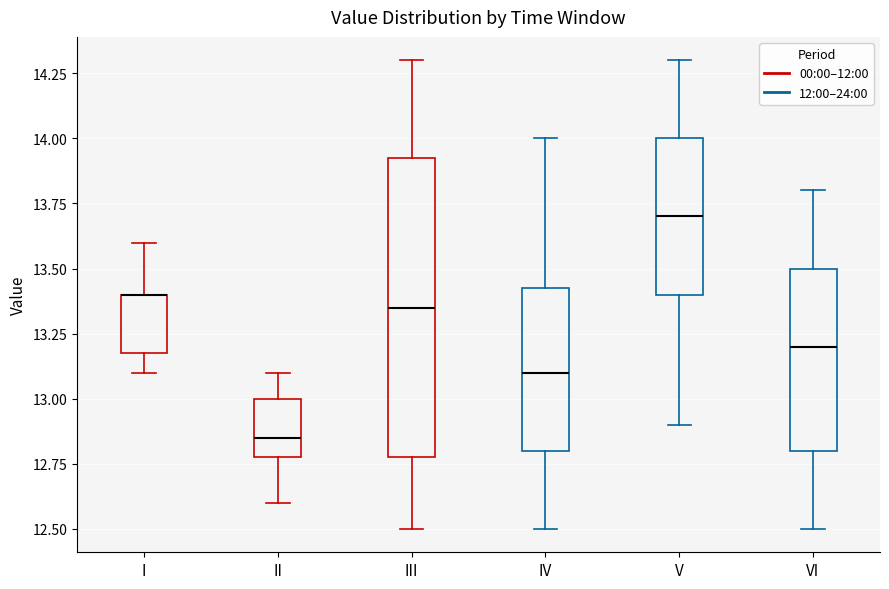

Reading left to right, read every box against the y-axis: the position of its median line, the range the box covers, and the ends of its whiskers. The values are not printed on the chart, so give them approximately, as read against the axis.

I: median 13.40 (drawn on the box's upper edge), box 13.20 to 13.40, whiskers 13.10 to 13.60
II: median 12.85, box 12.80 to 13.00, whiskers 12.60 to 13.10
III: median 13.35, box 12.80 to 13.95, whiskers 12.50 to 14.30
IV: median 13.10, box 12.80 to 13.45, whiskers 12.50 to 14.00
V: median 13.70, box 13.40 to 14.00, whiskers 12.90 to 14.30
VI: median 13.20, box 12.80 to 13.50, whiskers 12.50 to 13.80